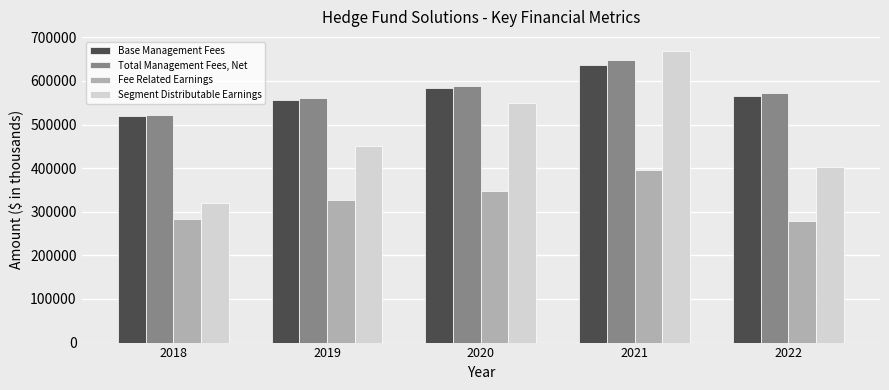

The value of Total Management Fees, Net at 2018 is 522869. True or false?

True